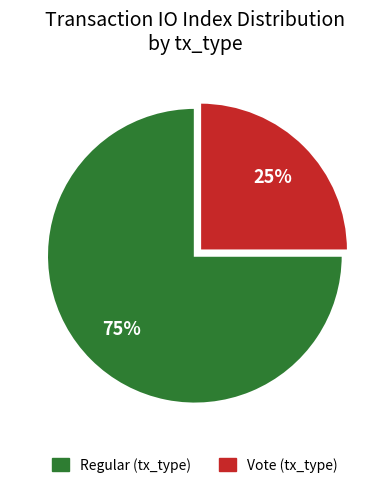

To the nearest percent, what is the difference between the largest and smallest slice percentages?

50%